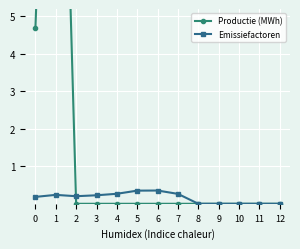

What is the sum of all Productie (MWh) values?

23.8